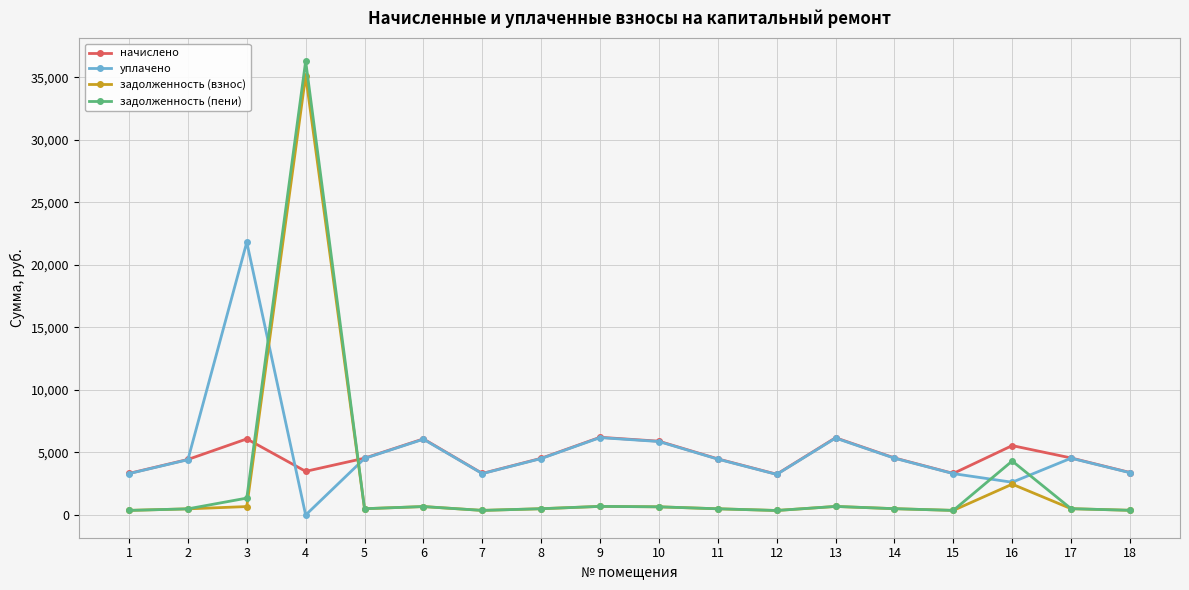

What is the lowest value of the задолженность (пени) series?

362.2